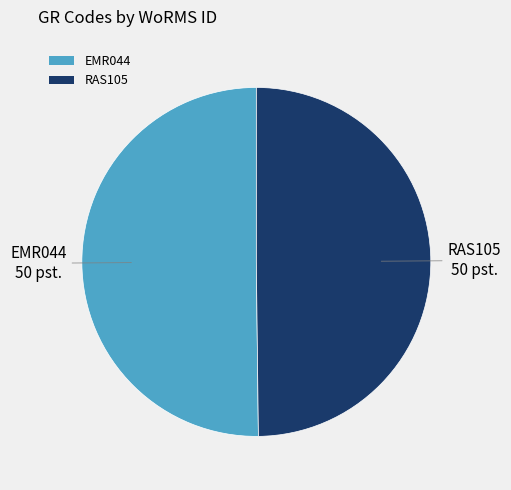

Count the number of slices in the pie.

2